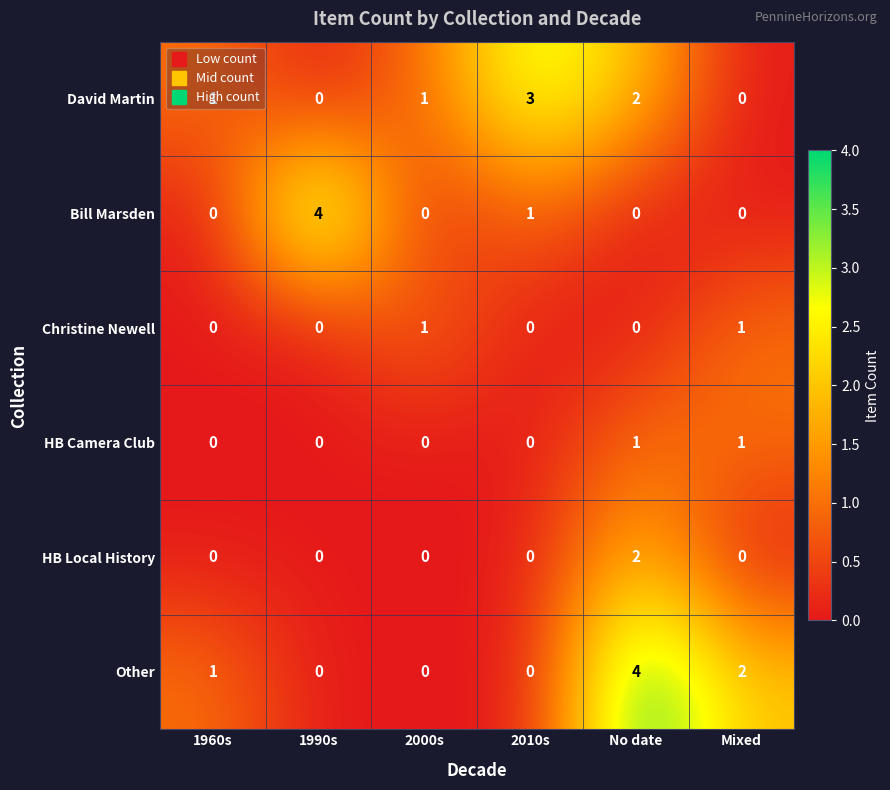

How many categories are shown in the chart?

6